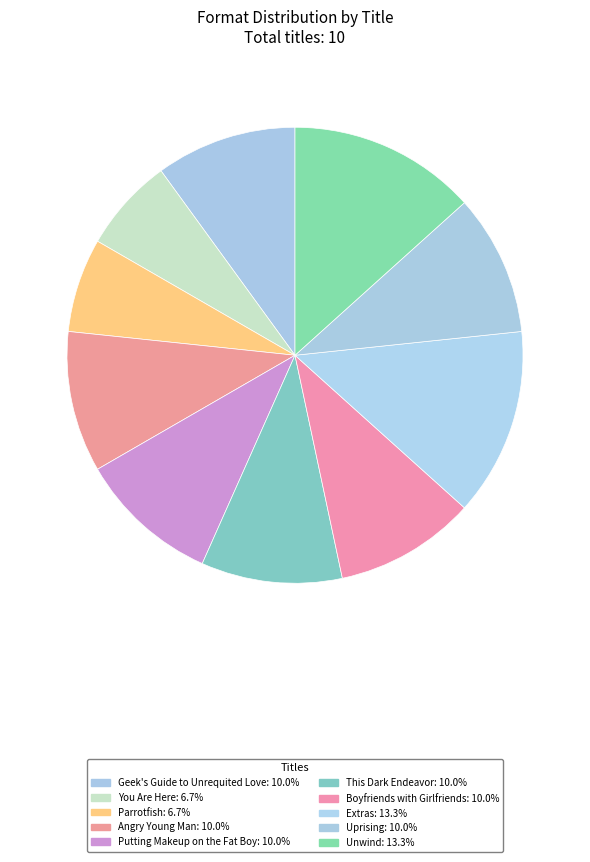

Count the number of slices in the pie.

10